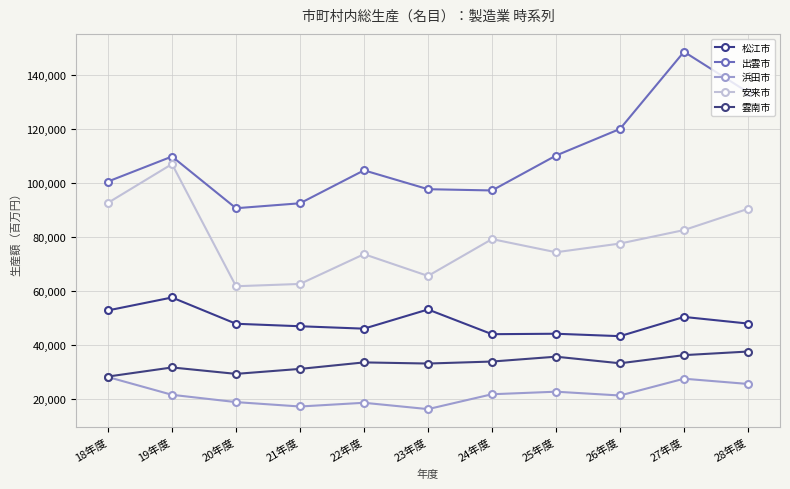

Which category has the highest value in the 松江市 series?

19年度